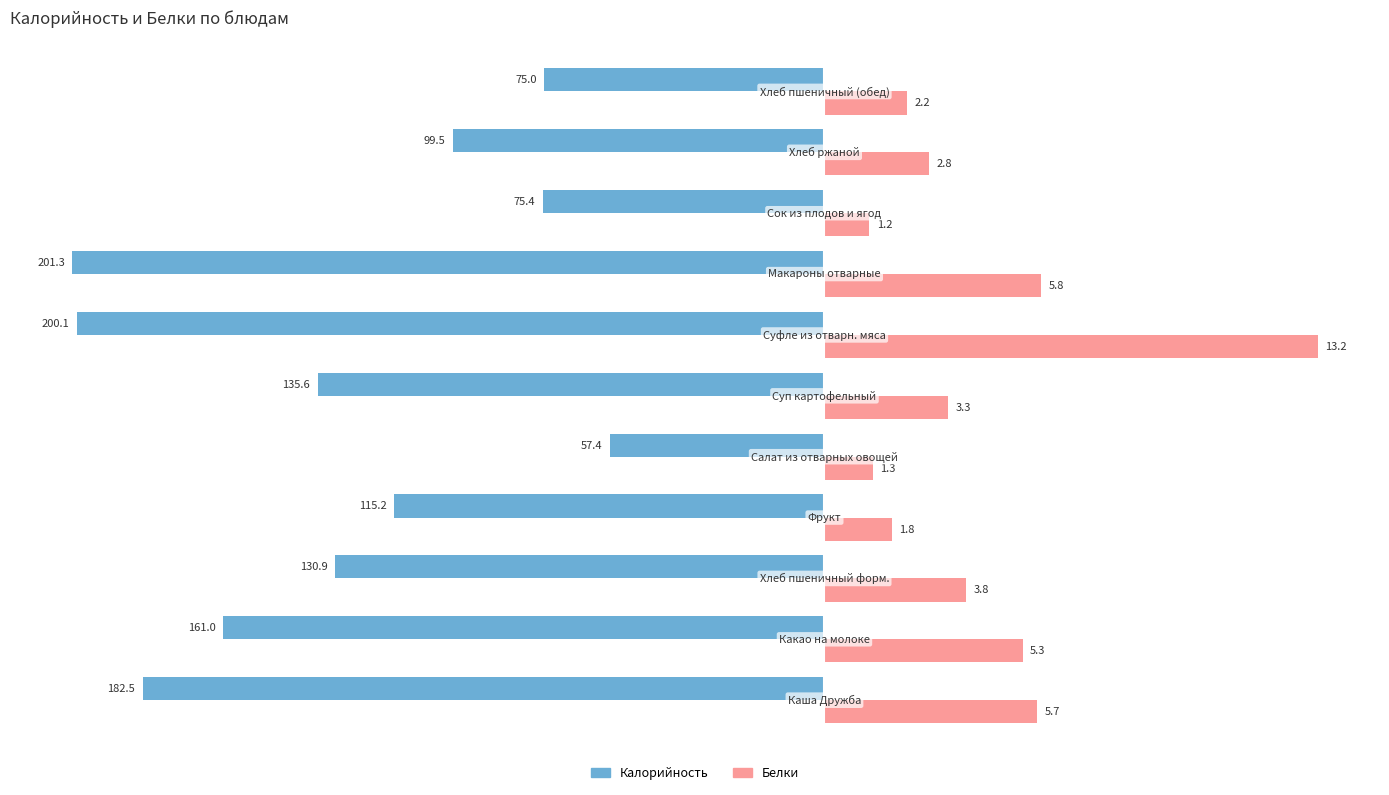

How many bars are there in total?

22